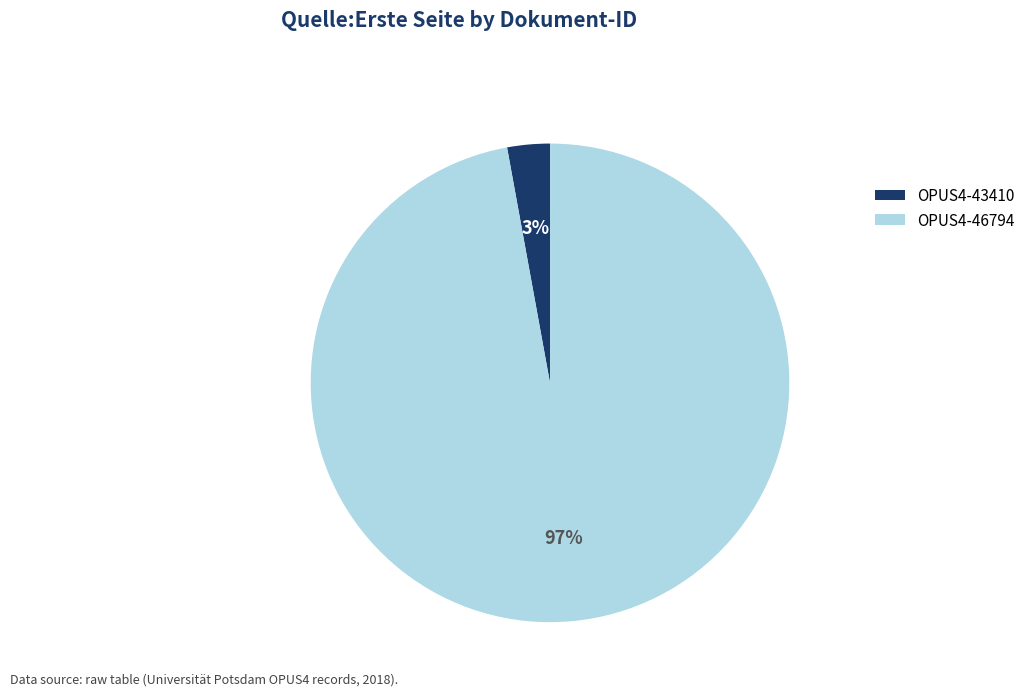

What is the majority slice?

OPUS4-46794